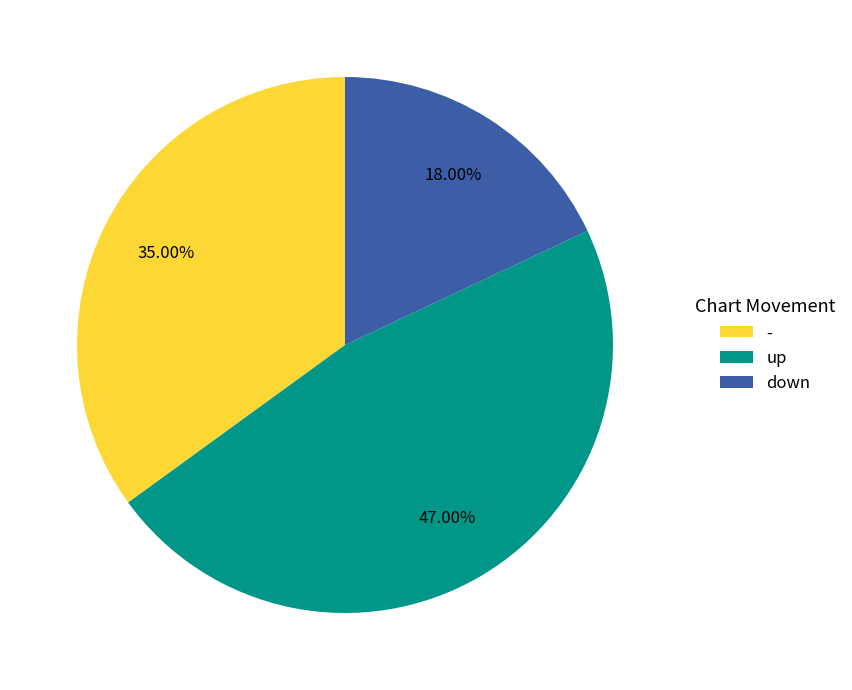

The up slice represents 39% of the pie. True or false?

False